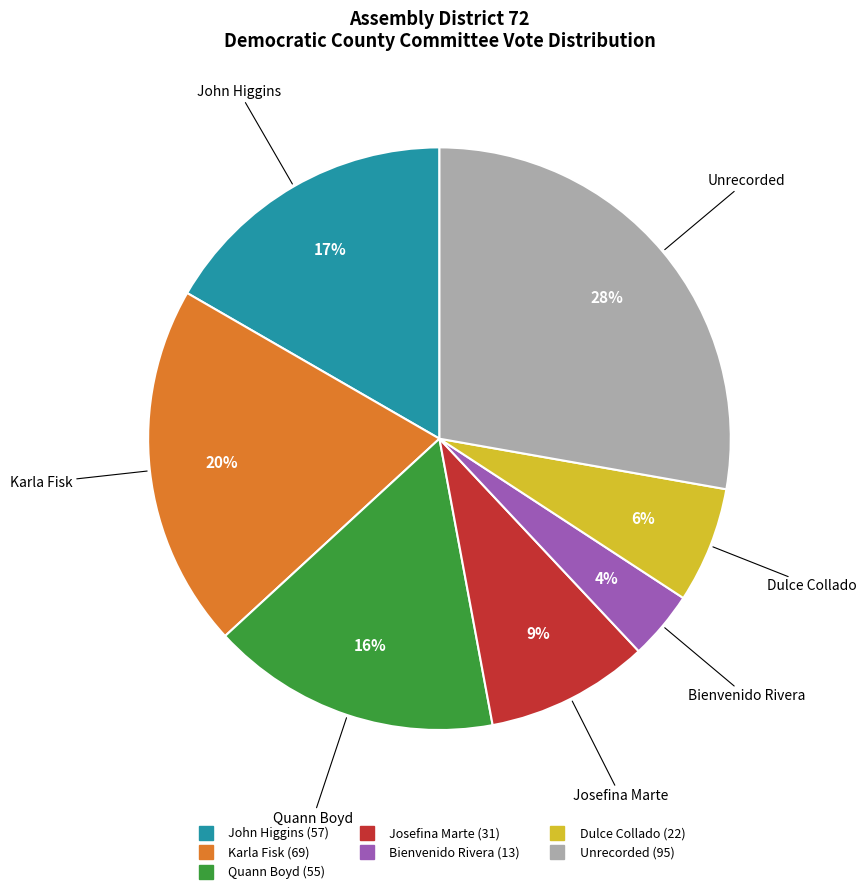

The Unrecorded slice represents 35% of the pie. True or false?

False